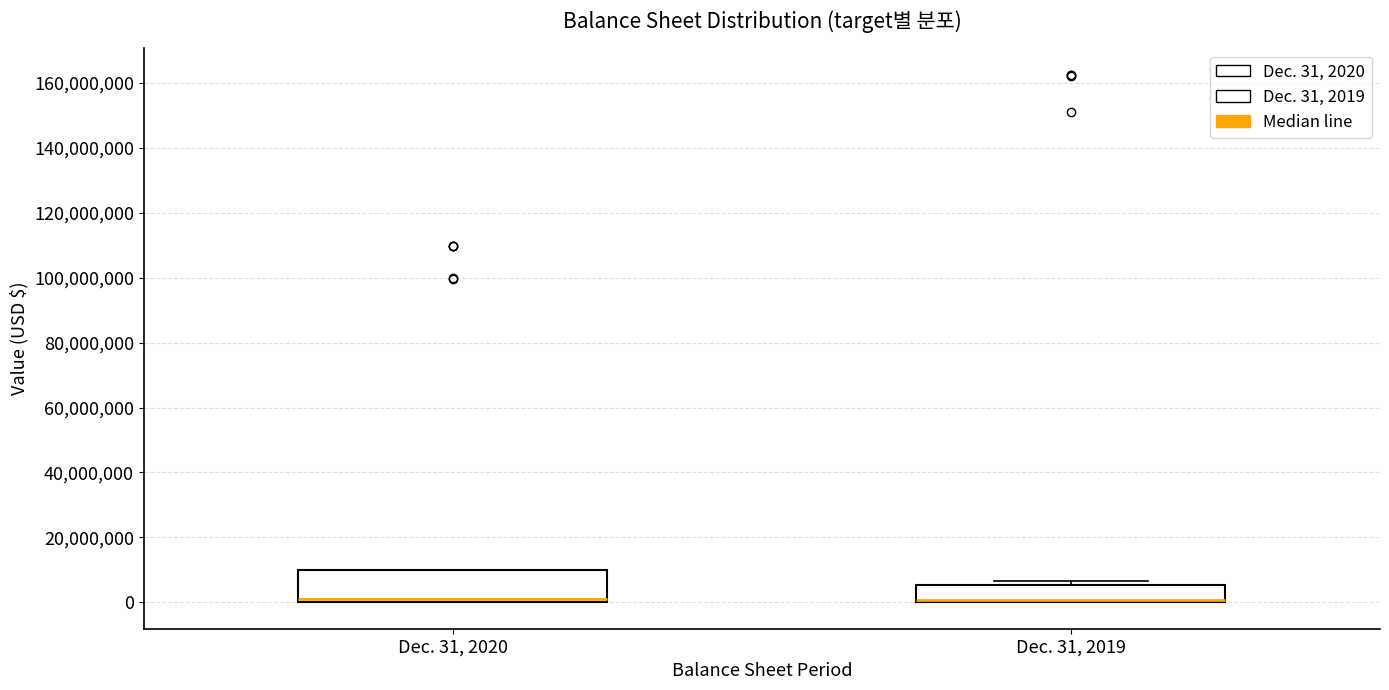

Which box is the tallest, from its lower edge to its upper edge?

Dec. 31, 2020